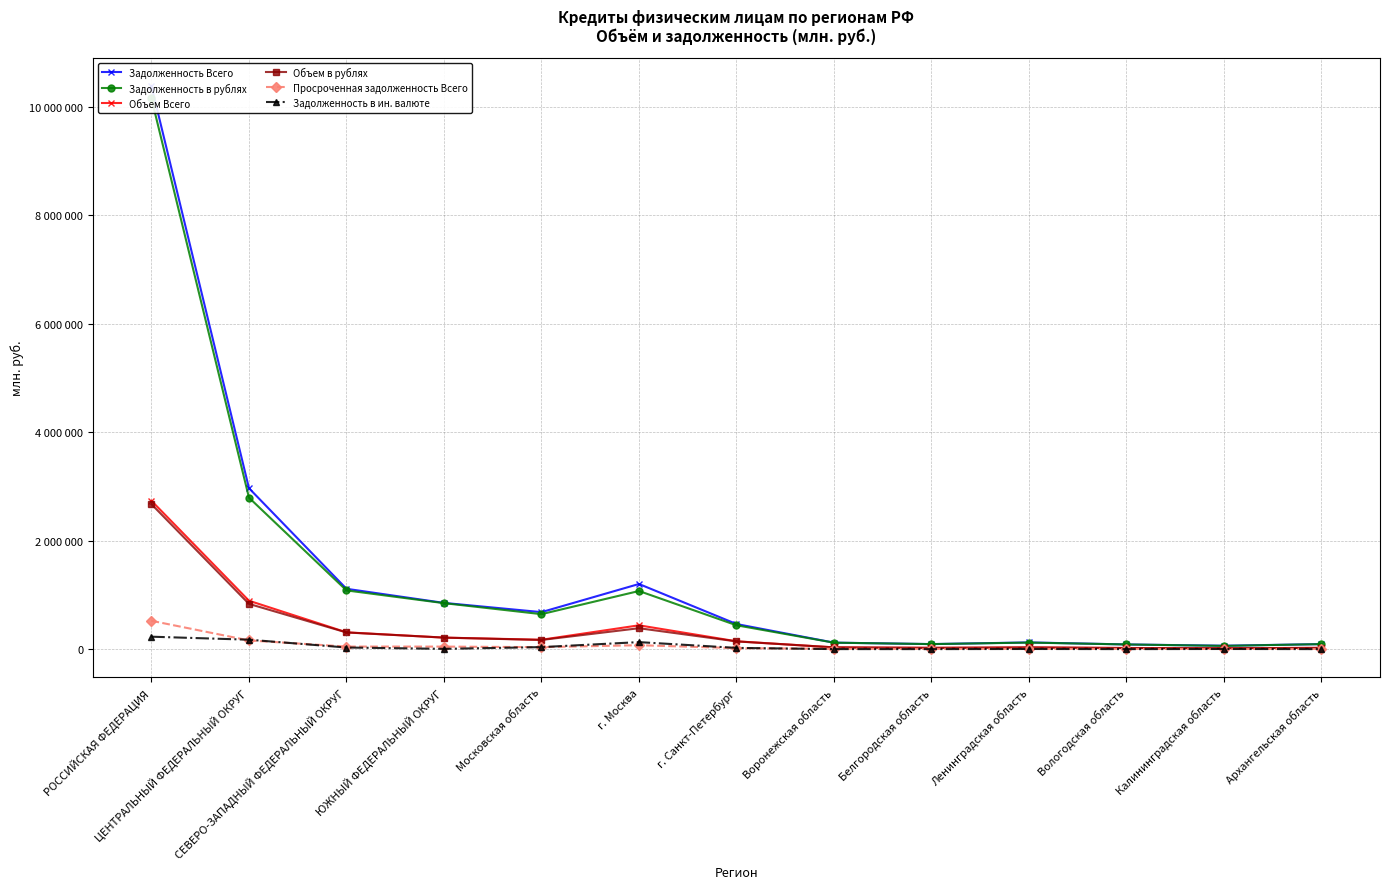

Reading left to right, extract all data points from this chart.

Задолженность Всего: 10378546	2966004	1112256	852339	681853	1200738	462746	119642	93025	123648	86476	62769	92704
Задолженность в рублях: 10149217	2792203	1082441	847479	644569	1071471	439920	119017	92674	120838	86166	60003	92392
Объем Всего: 2734124	892271	309817	212481	172950	439170	144586	32446	23565	31577	20724	17223	23179
Объем в рублях: 2671066	834019	307272	212152	168908	385464	142318	32398	23558	31445	20714	17143	23152
Просроченная задолженность Всего: 522192	160543	47196	46614	36566	72435	18616	6376	4432	5812	4065	4217	3278
Задолженность в ин. валюте: 229329	173801	29815	4860	37284	129267	22826	625	351	2810	310	2766	312